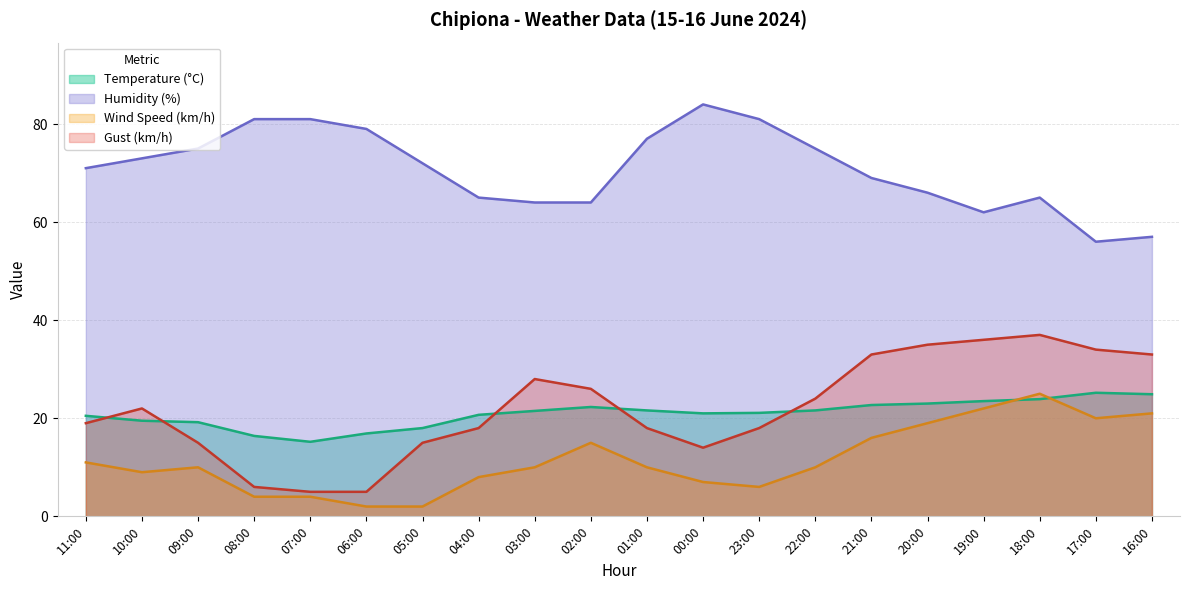

Is the value of Wind Speed (km/h) at 08:00 greater than the value of Gust (km/h) at 01:00?

No